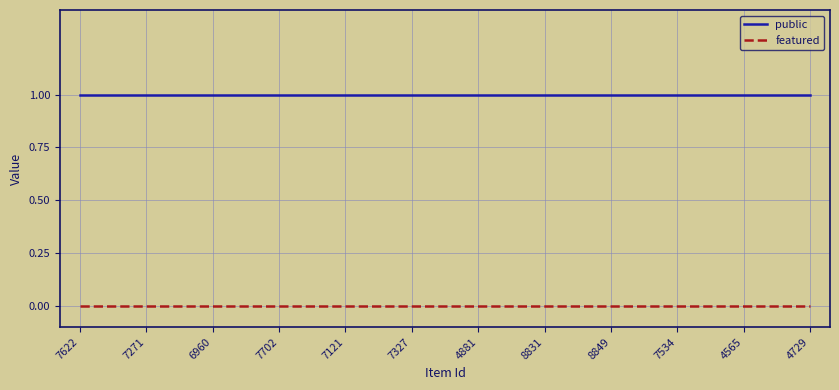

True or false: featured and public cross at least once.

False